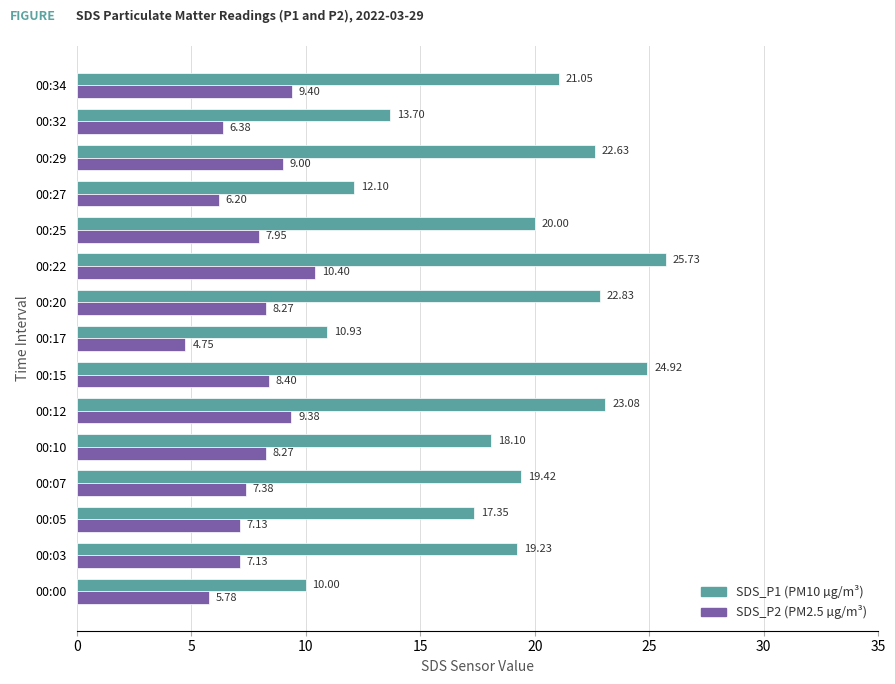

What is the spread (max minus min) of values at 00:22?

15.3